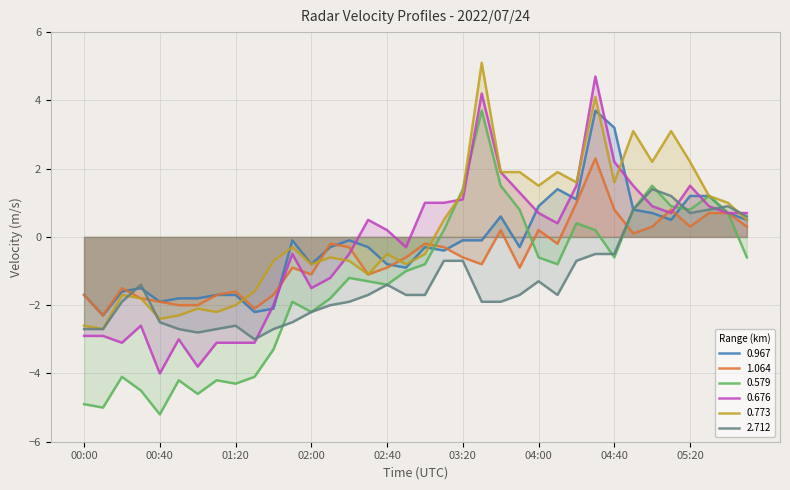

True or false: 0.579 has more than 1 points higher than both neighbors.

True